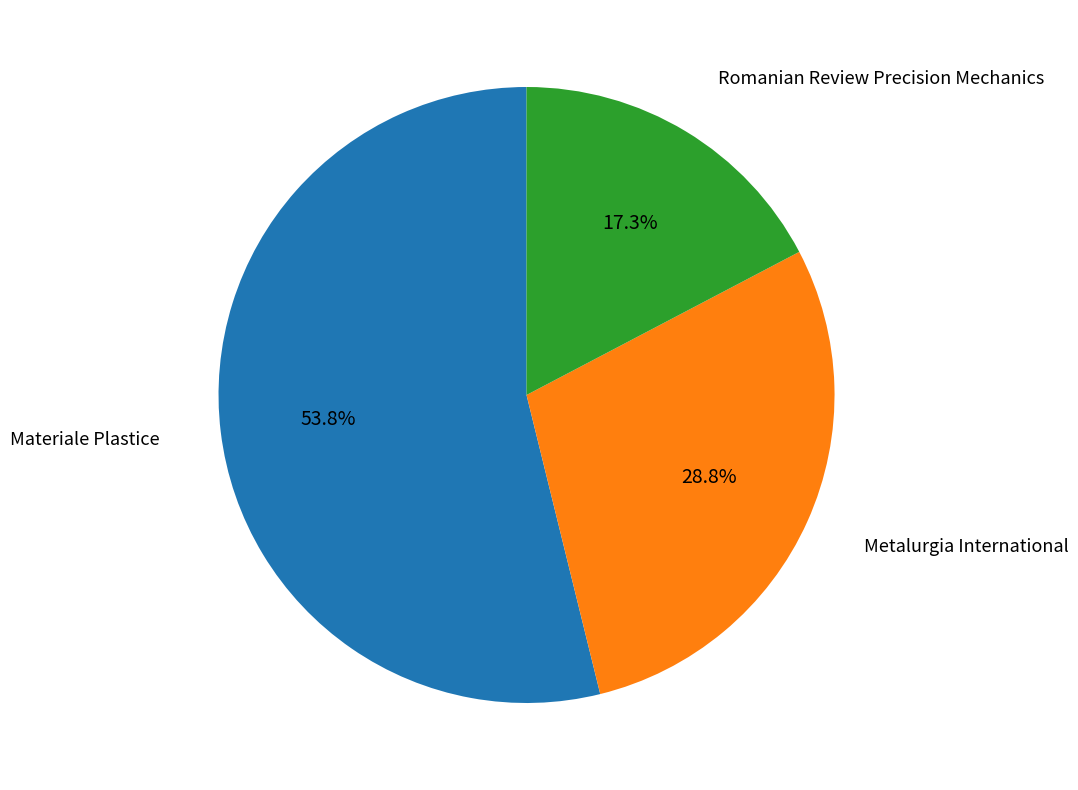

Is there a majority slice in this chart?

Yes